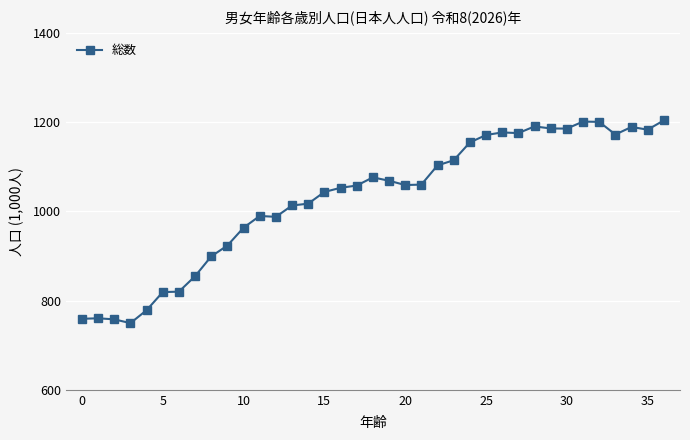

What is the smallest value displayed?

749.5